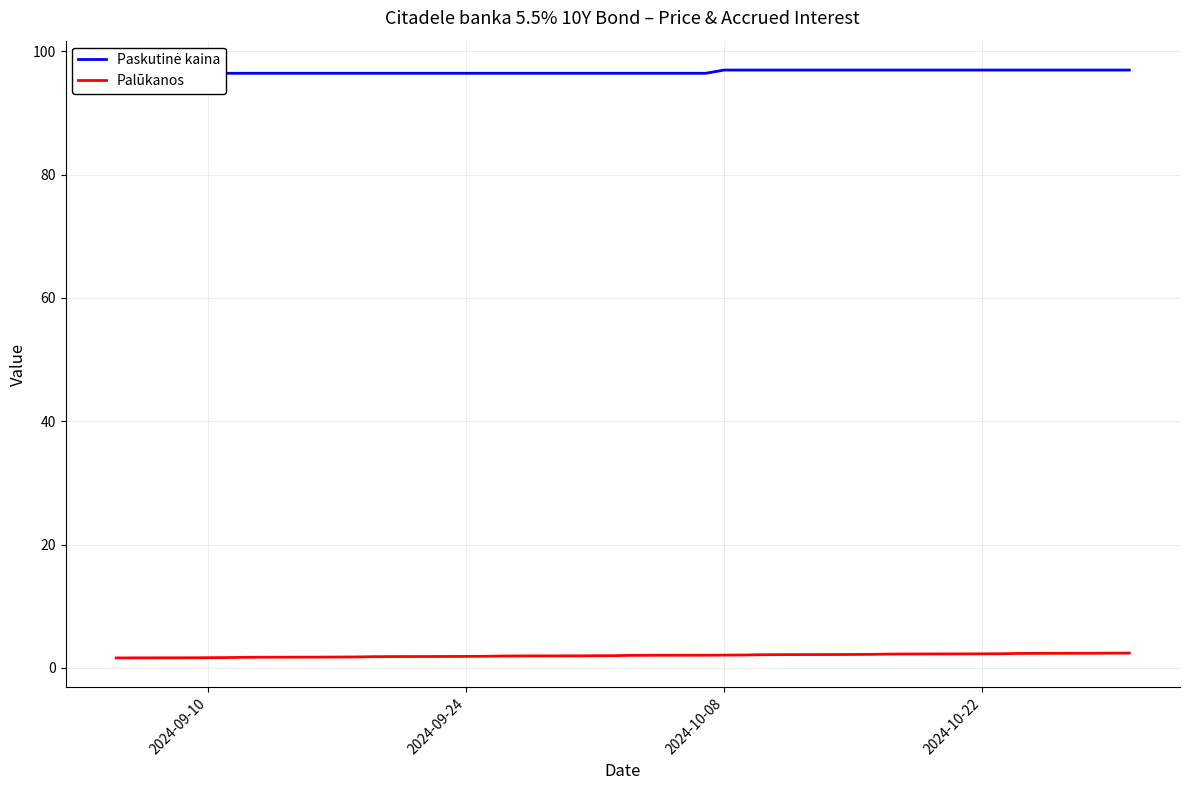

What is the sum of all Paskutinė kaina values?

3865.8